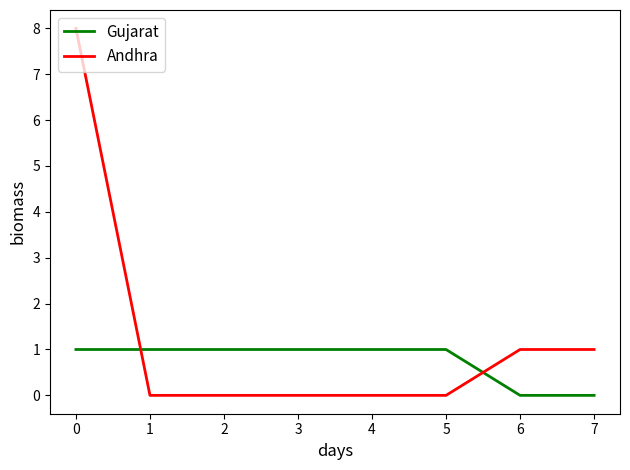

The Andhra series shows 0 at 3. True or false?

True